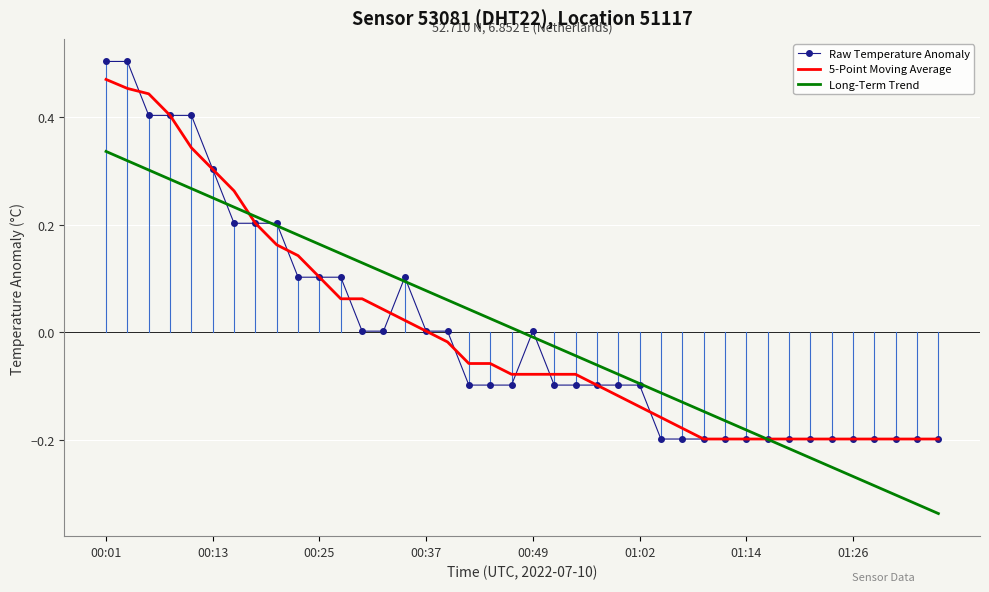

True or false: Long-Term Trend and 5-Point Moving Average cross at least once.

True